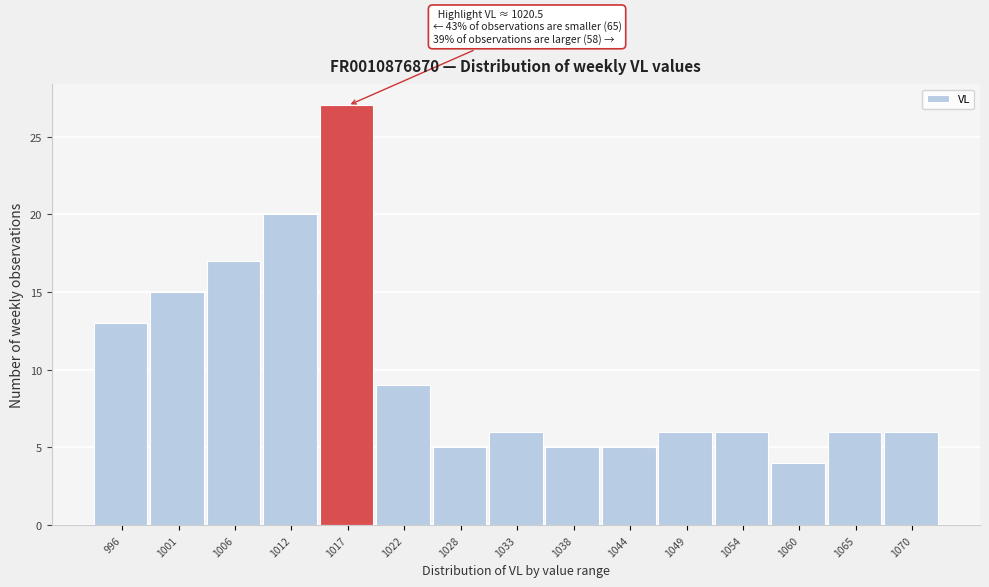

Reading left to right, list all the values displayed in this chart.

996=13	1001=15	1006=17	1012=20	1017=27	1022=9	1028=5	1033=6	1038=5	1044=5	1049=6	1054=6	1060=4	1065=6	1070=6